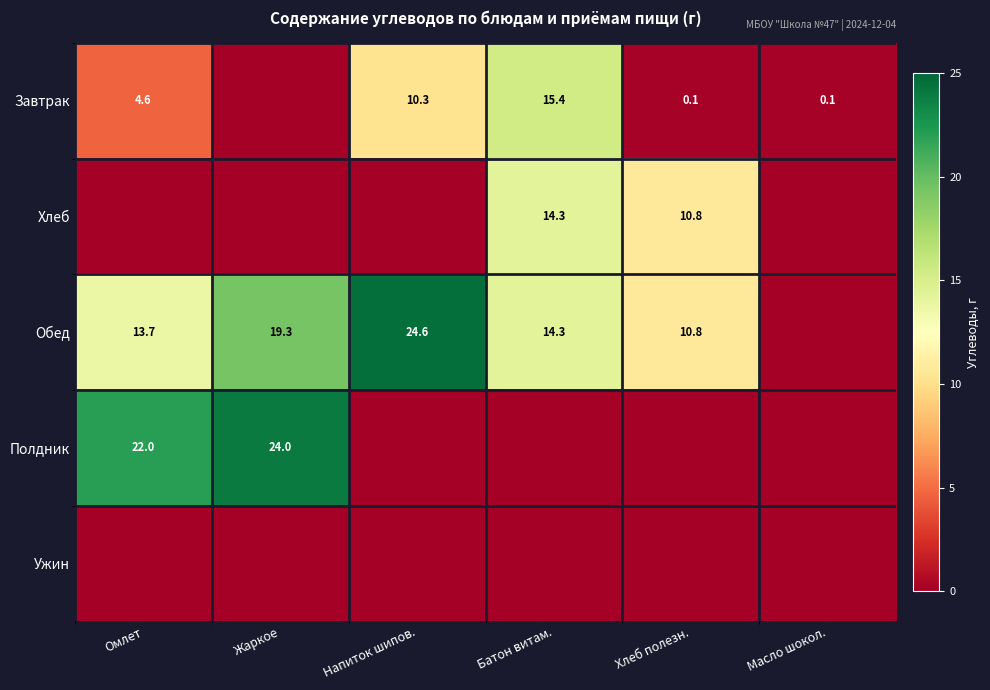

Is it true that Обед equals 11.0 at Жаркое?

False